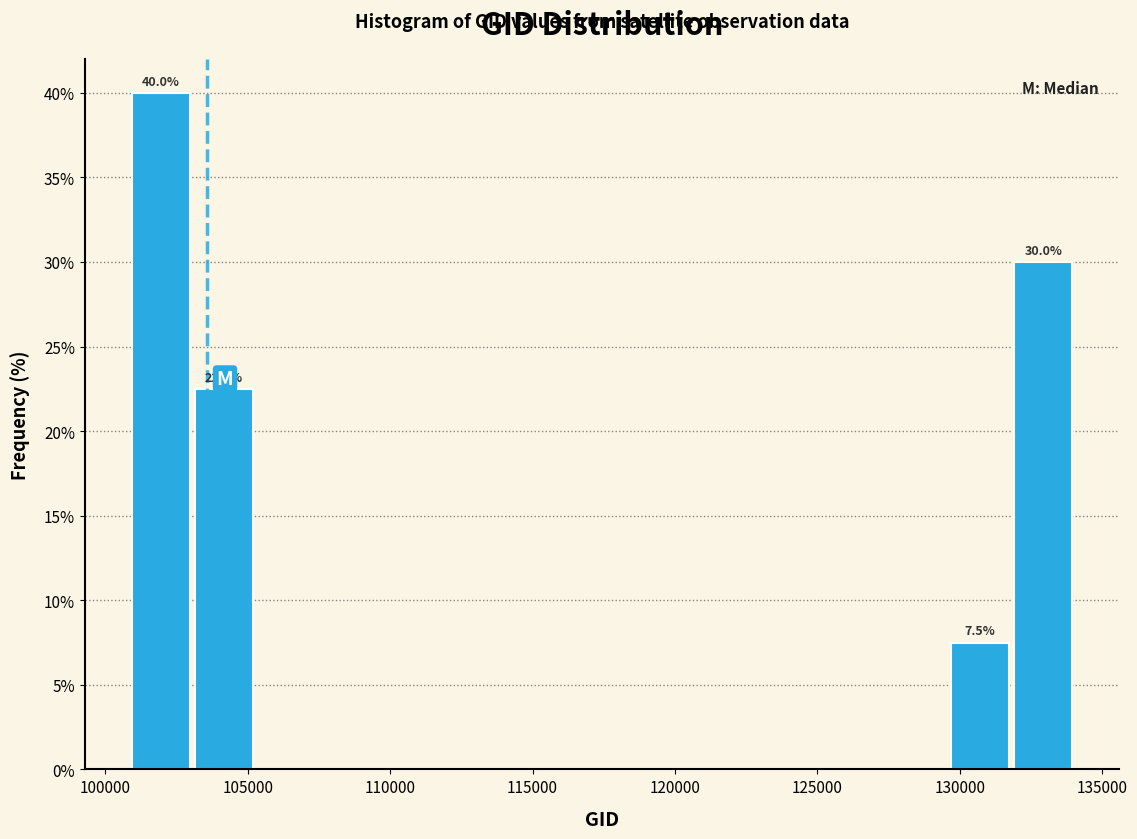

Which range on the x-axis has the tallest bar?

101000 to 103000